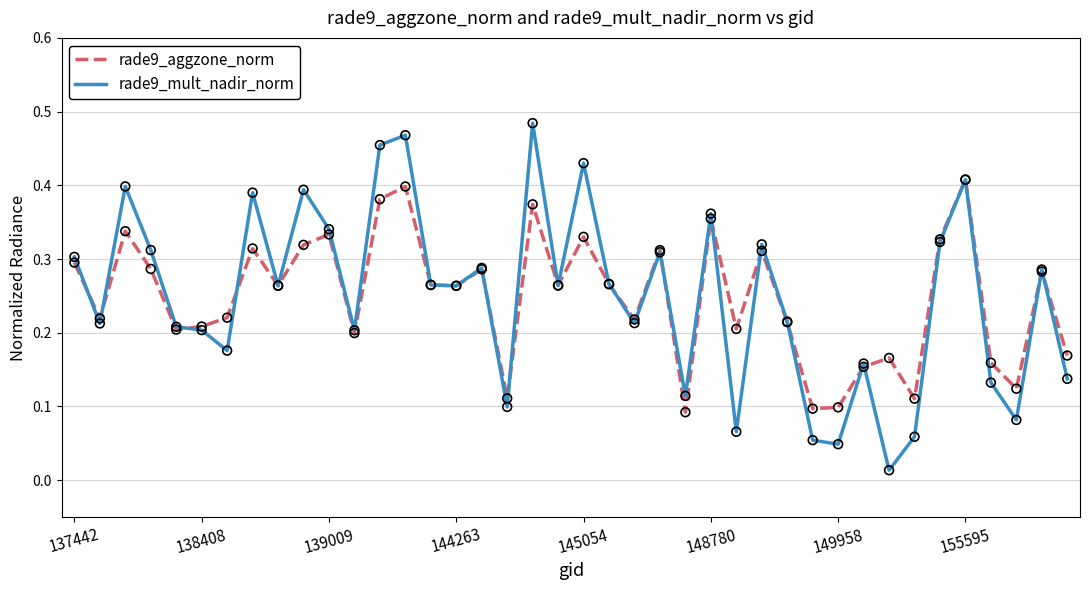

List the series in order of their peak value, lowest first.

rade9_aggzone_norm, rade9_mult_nadir_norm